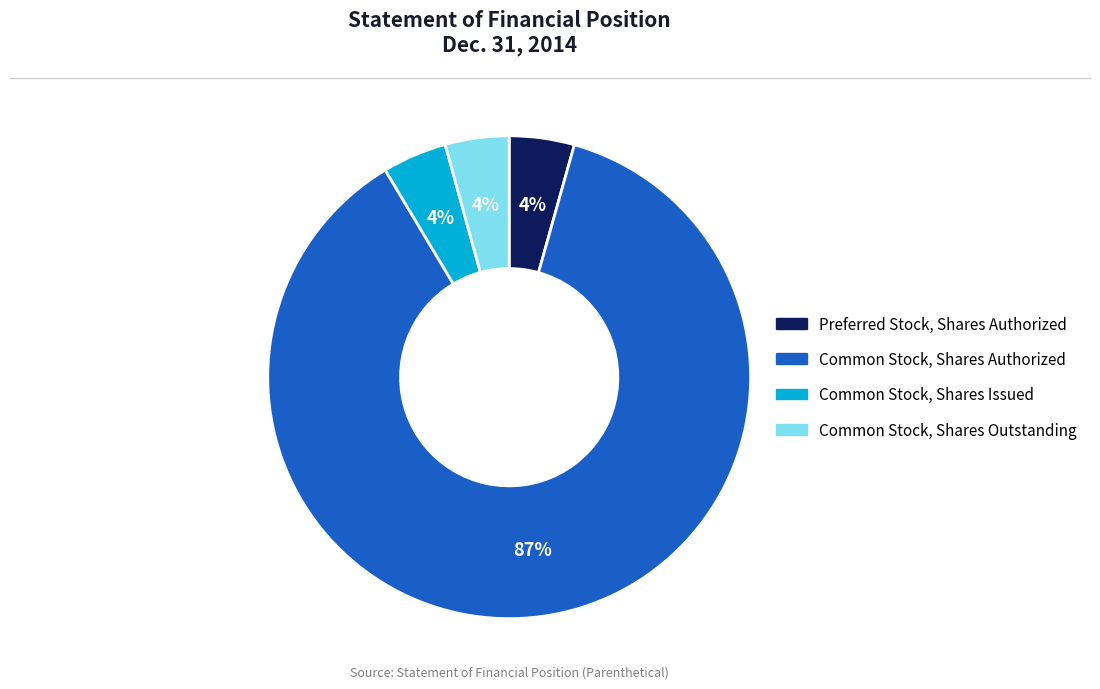

Does Common Stock, Shares Authorized represent more than half of the total?

Yes